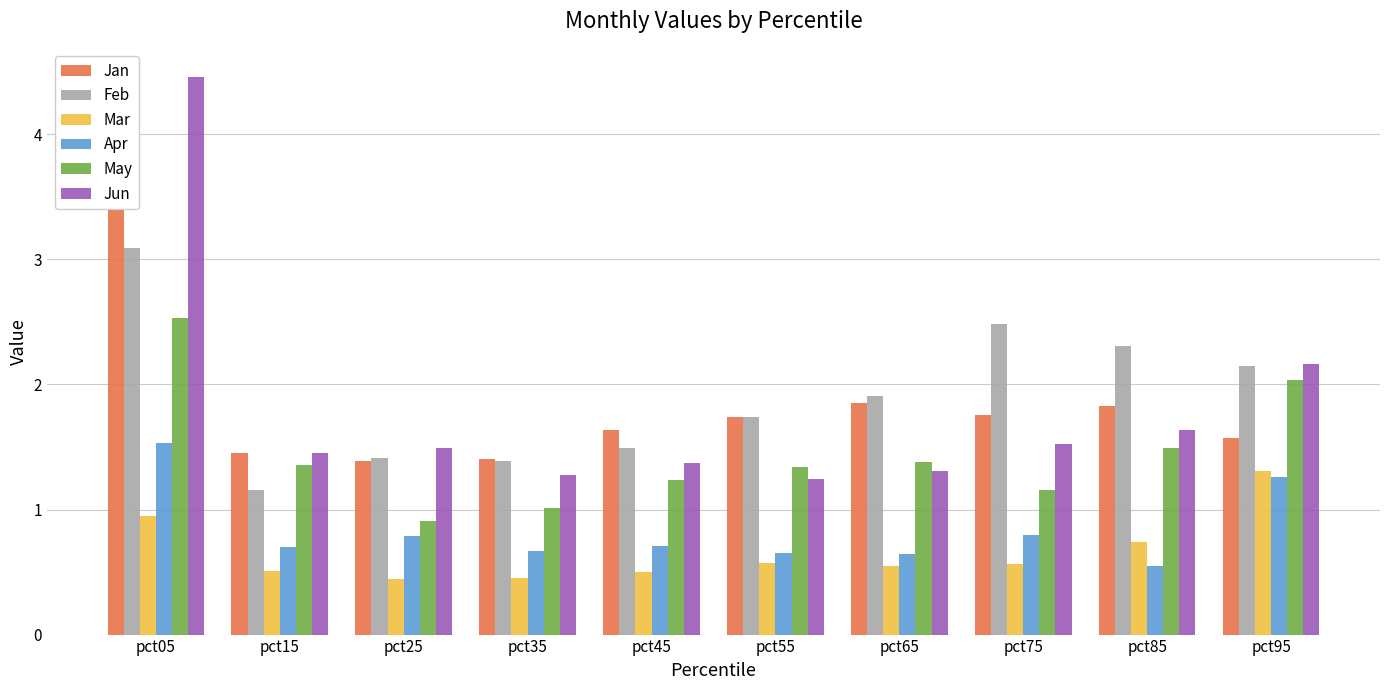

List the labels in order of May value, smallest first.

pct25, pct35, pct75, pct45, pct55, pct15, pct65, pct85, pct95, pct05